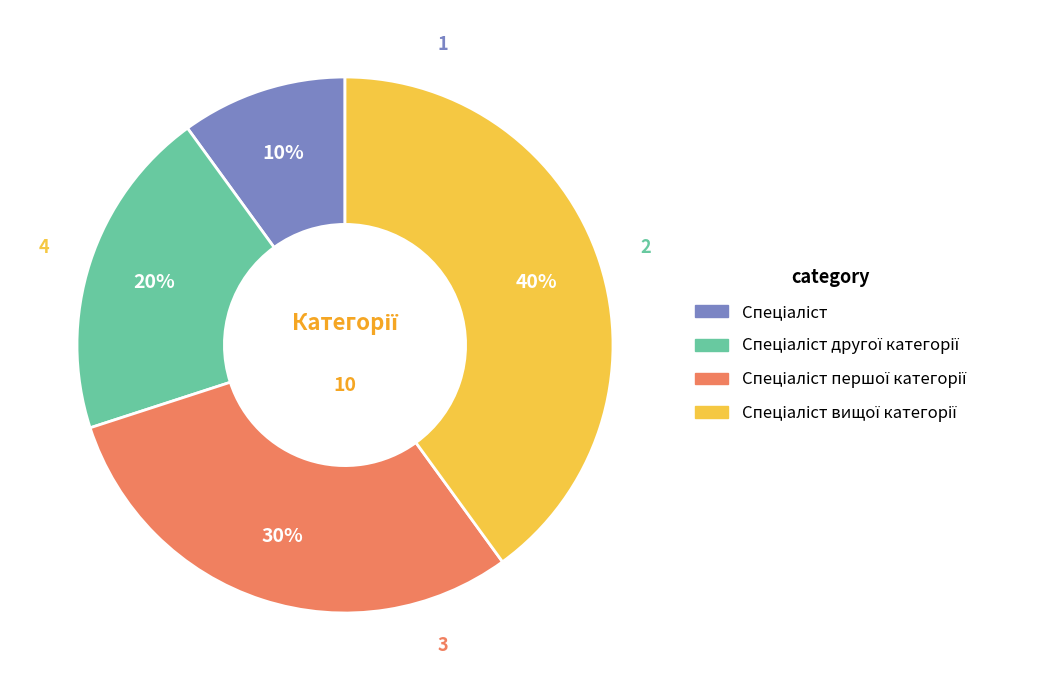

To the nearest percent, what is the difference between the largest and smallest slice percentages?

30%